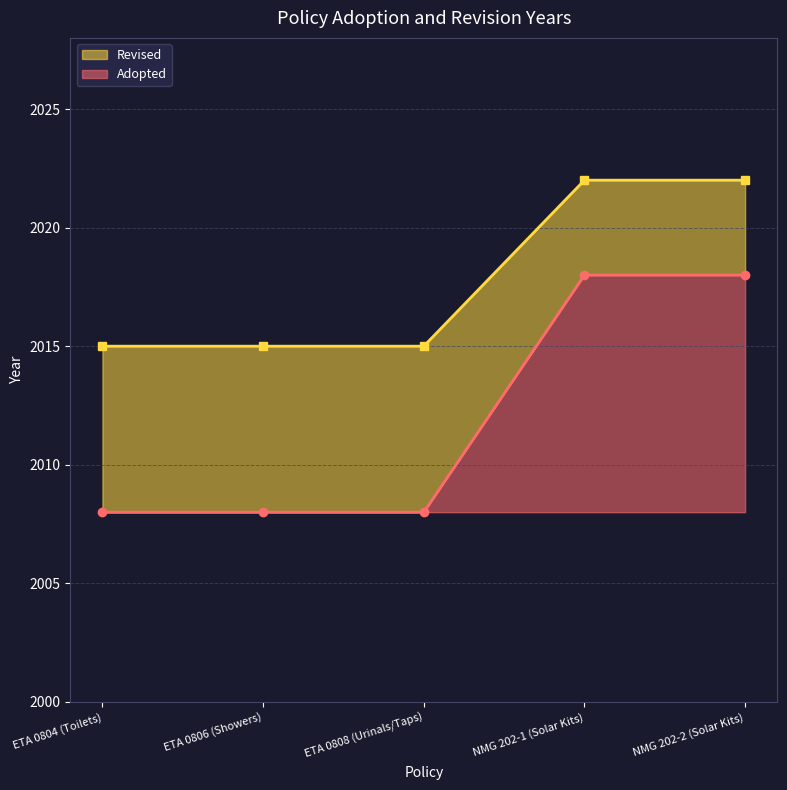

Reading left to right, what are all the values shown in this chart?

Adopted: ETA 0804 (Toilets)=2008	ETA 0806 (Showers)=2008	ETA 0808 (Urinals/Taps)=2008	NMG 202-1 (Solar Kits)=2018	NMG 202-2 (Solar Kits)=2018
Revised: ETA 0804 (Toilets)=2015	ETA 0806 (Showers)=2015	ETA 0808 (Urinals/Taps)=2015	NMG 202-1 (Solar Kits)=2022	NMG 202-2 (Solar Kits)=2022